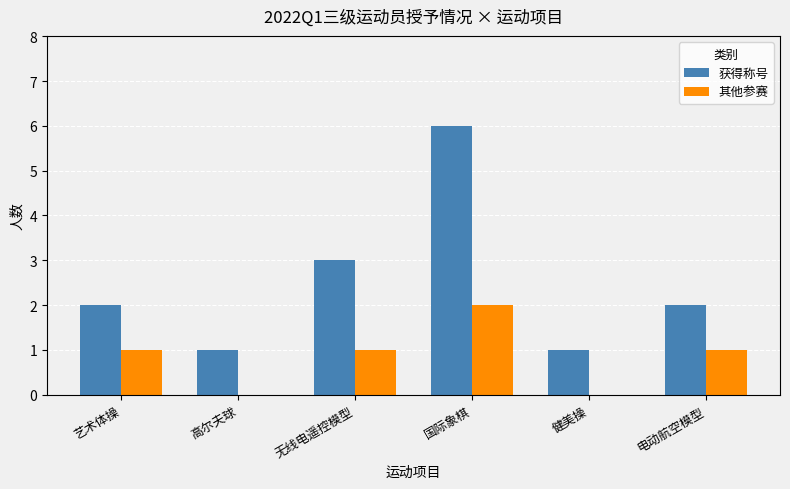

At which category is the sum across all series the highest?

国际象棋